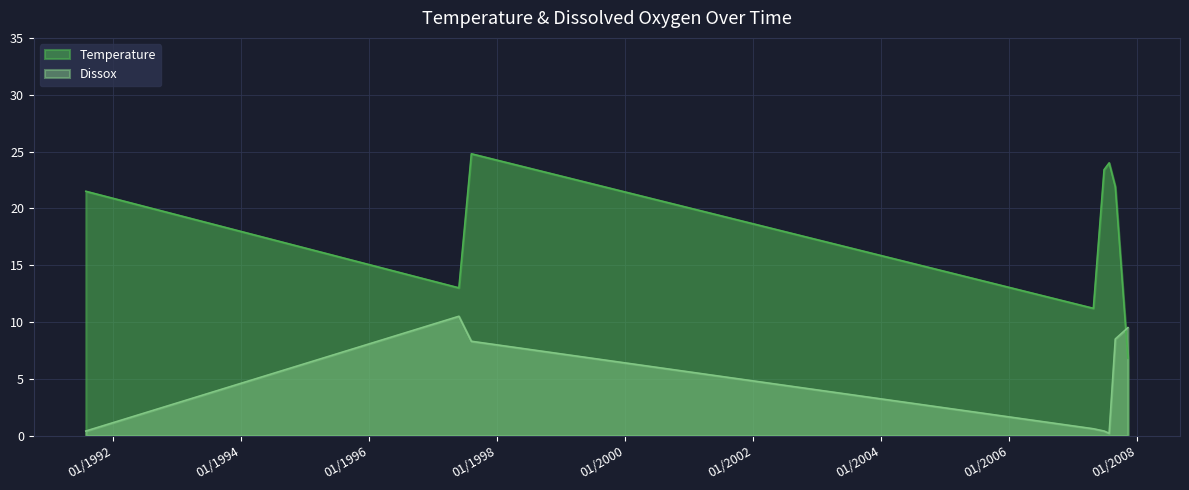

What are all the series names shown in the legend?

Temperature, Dissox